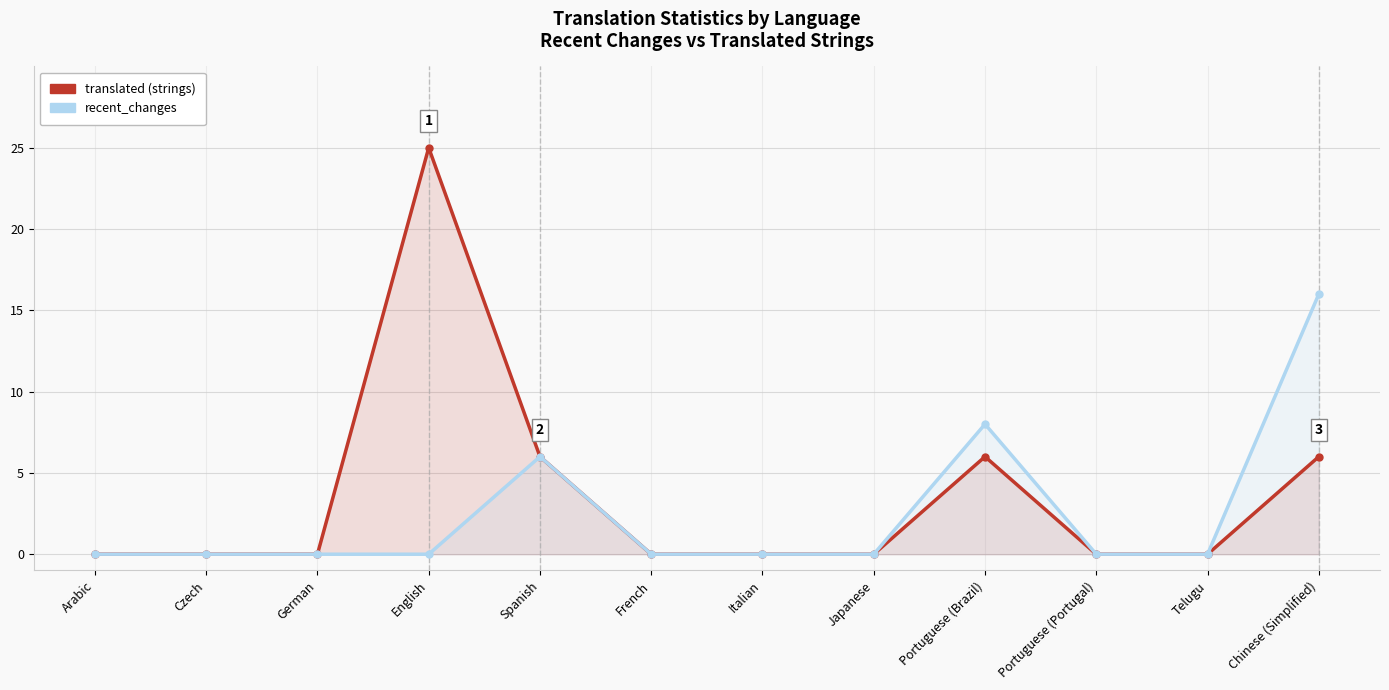

At which label does translated reach its peak?

English